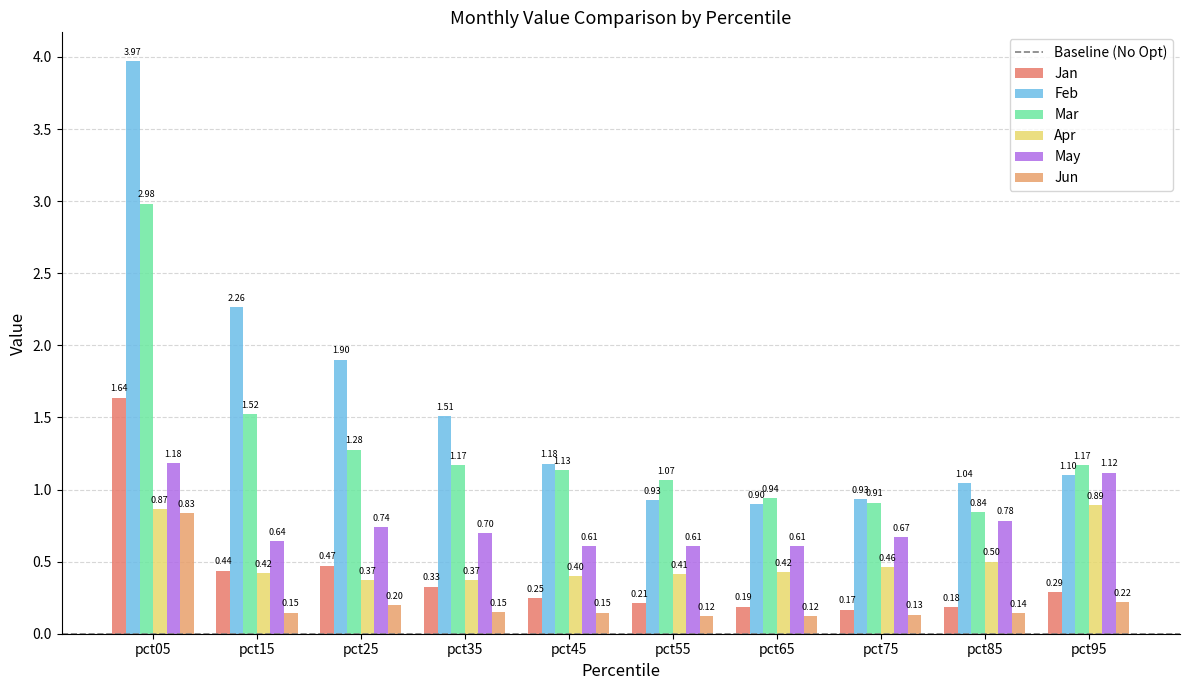

Which series has the largest range (max minus min)?

Feb